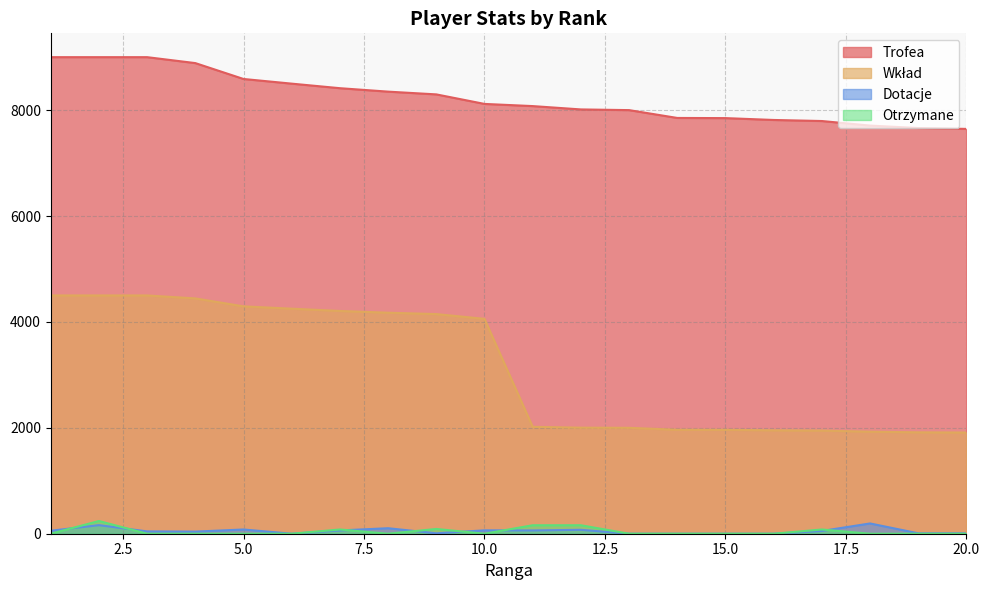

Where is the first local maximum for Dotacje?

2